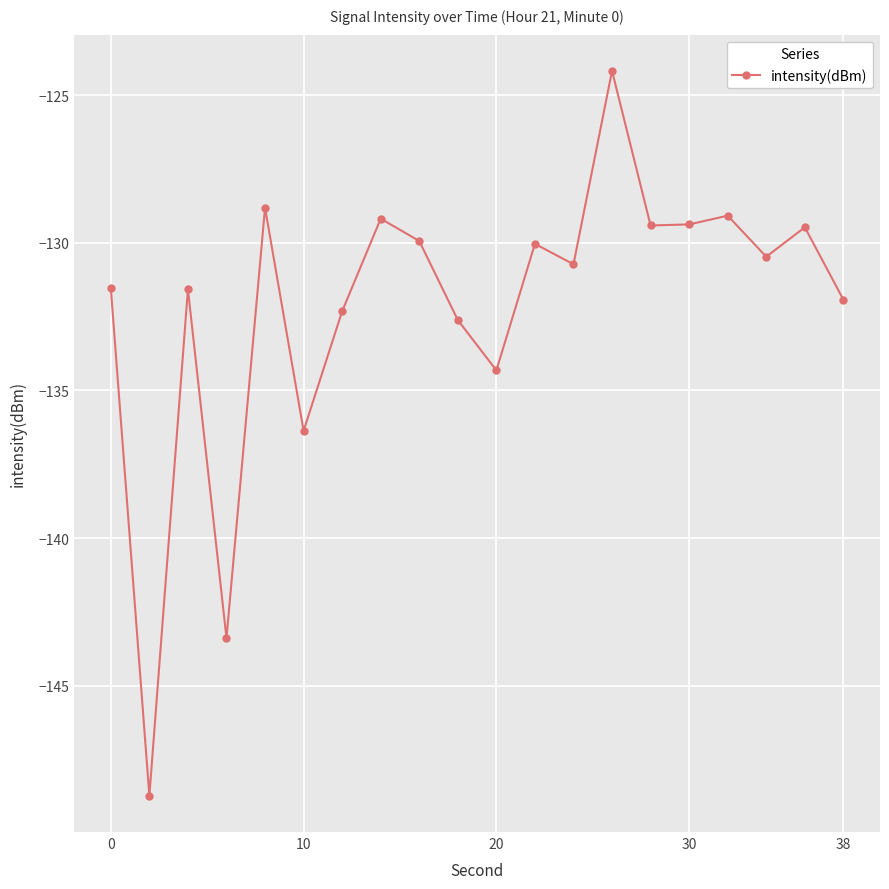

What is the difference between the maximum and minimum values?

24.5